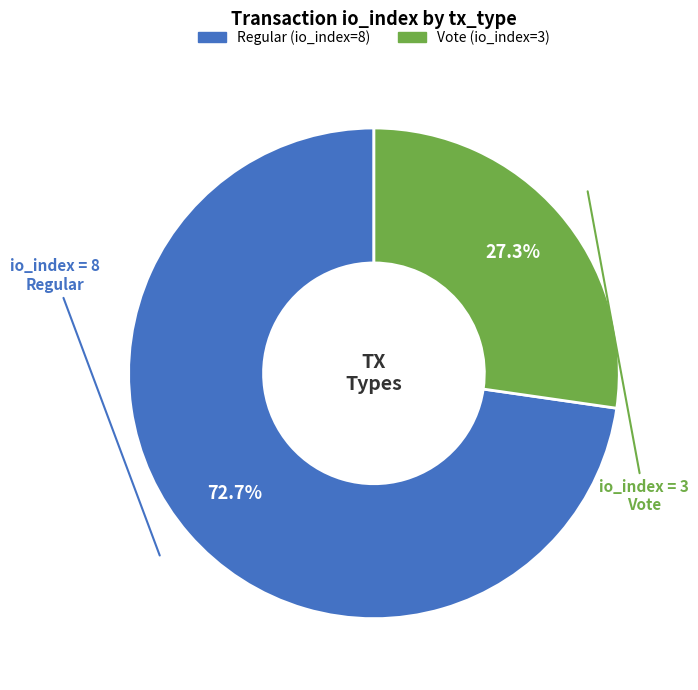

To the nearest percent, what is the average slice percentage?

50%